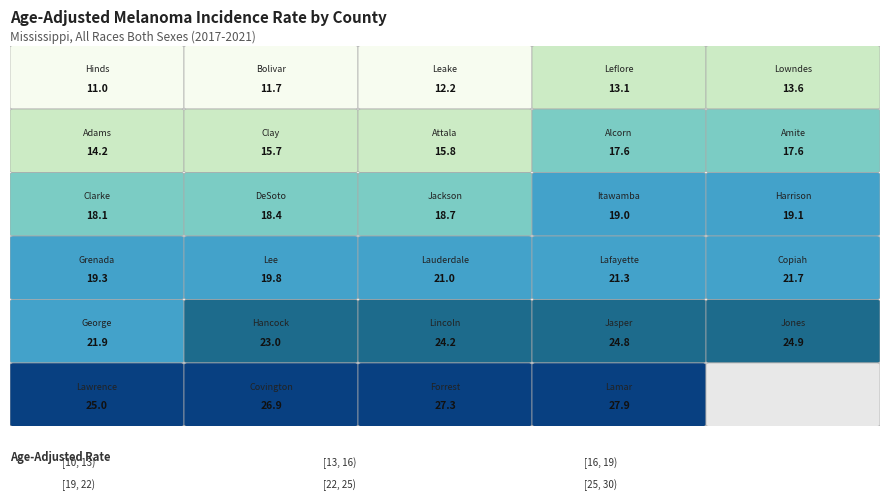

Is it true that the value at 7 is 23.2?

False